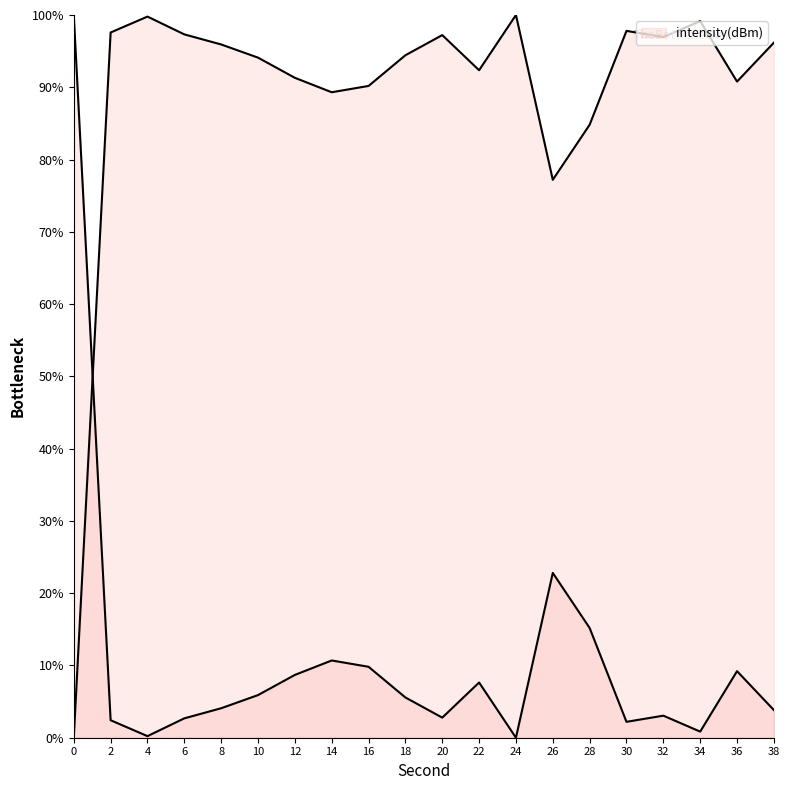

How many values are above zero?

19